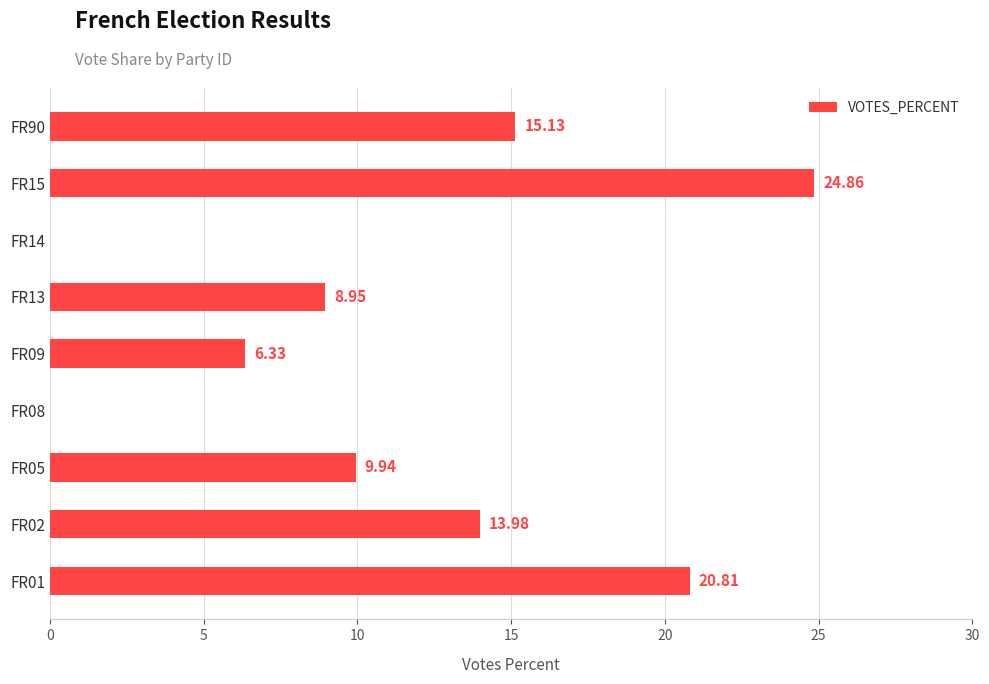

How many values are above zero?

7